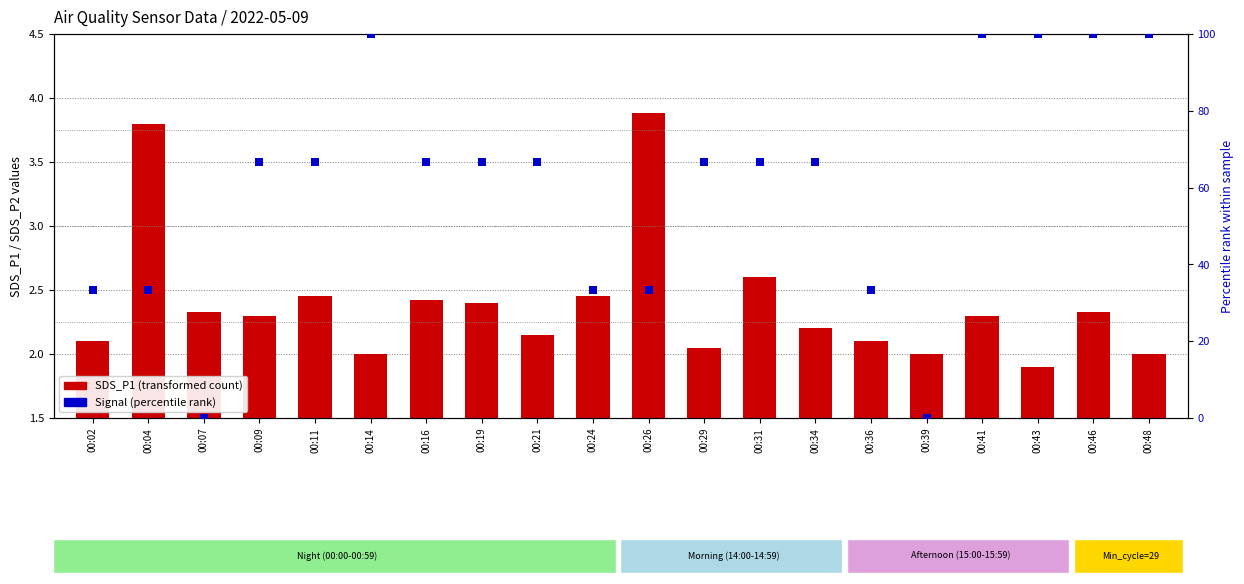

Which series reaches the maximum Y coordinate?

Signal (percentile rank)